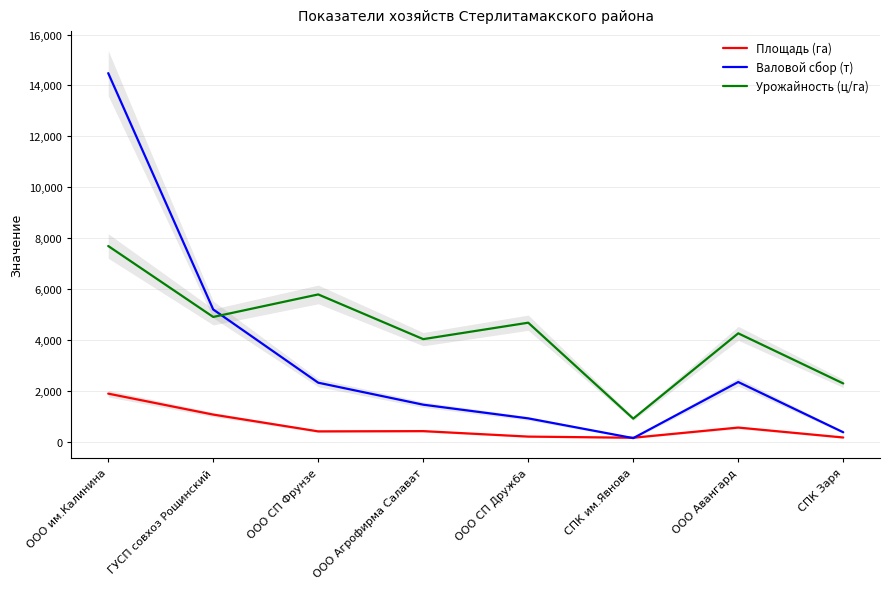

Is the value of Площадь (га) at ООО им.Калинина greater than the value of Валовой сбор (т) at ООО Агрофирма Салават?

Yes